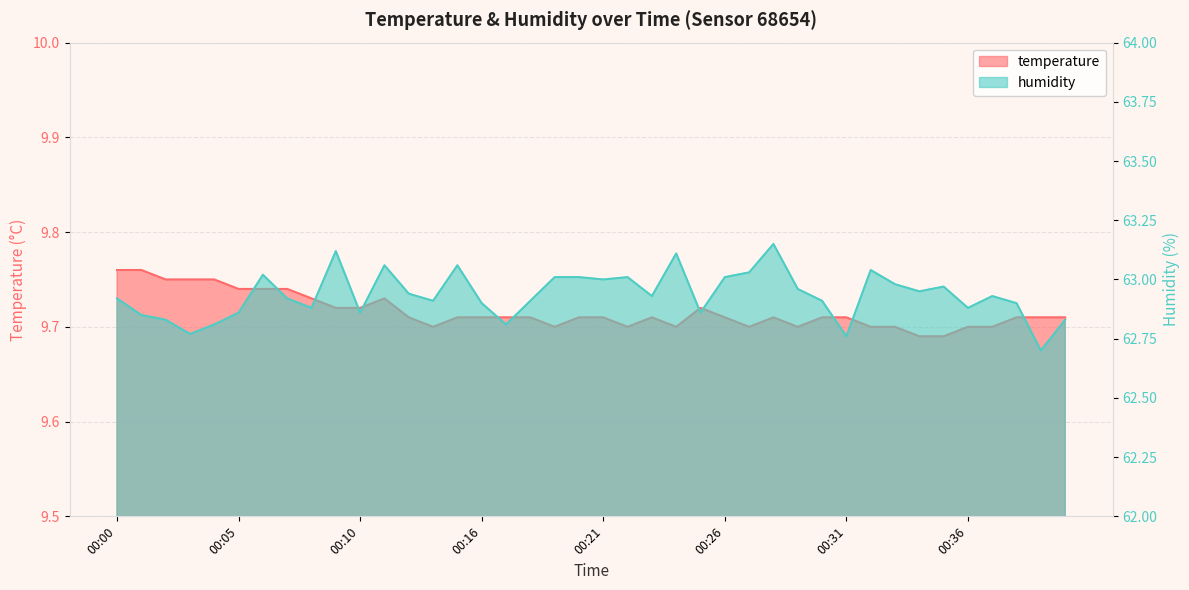

In humidity, how many points are higher than both neighbors (excluding endpoints)?

10